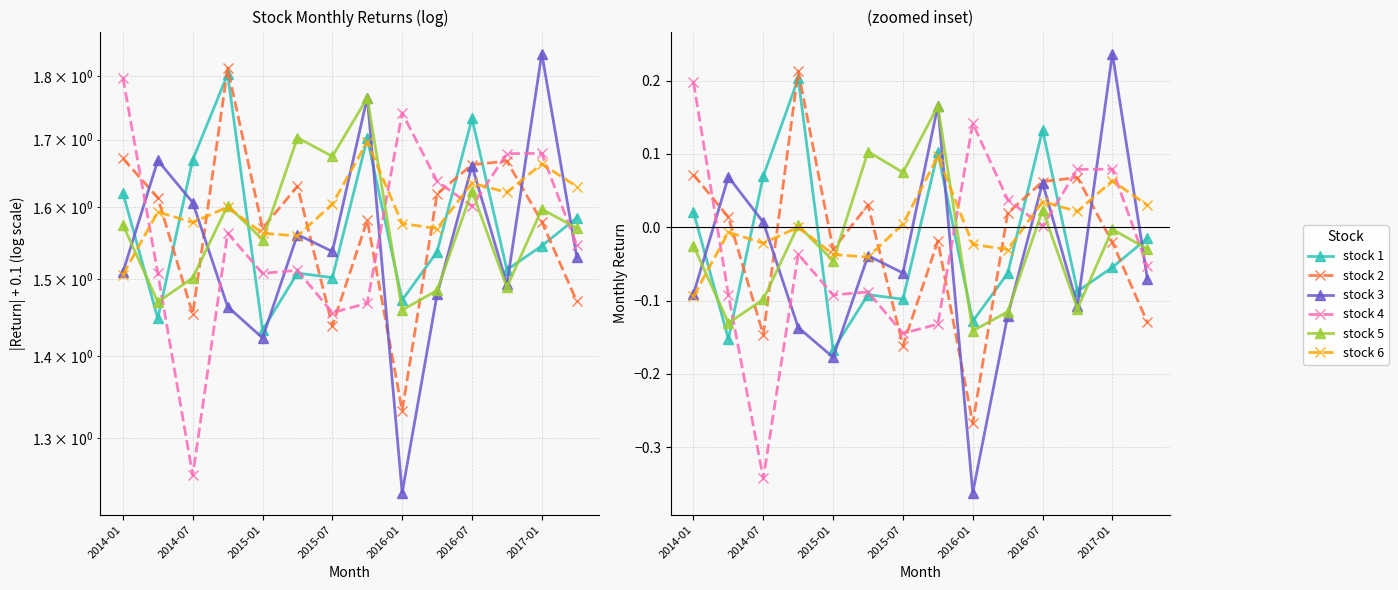

Reading left to right, what are all the values shown in this chart?

stock 1: 0.0	-0.2	0.1	0.2	-0.2	-0.1	-0.1	0.1	-0.1	-0.1	0.1	-0.1	-0.1	-0.0
stock 2: 0.1	0.0	-0.1	0.2	-0.0	0.0	-0.2	-0.0	-0.3	0.0	0.1	0.1	-0.0	-0.1
stock 3: -0.1	0.1	0.0	-0.1	-0.2	-0.0	-0.1	0.2	-0.4	-0.1	0.1	-0.1	0.2	-0.1
stock 4: 0.2	-0.1	-0.3	-0.0	-0.1	-0.1	-0.1	-0.1	0.1	0.0	0.0	0.1	0.1	-0.1
stock 5: -0.0	-0.1	-0.1	0.0	-0.0	0.1	0.1	0.2	-0.1	-0.1	0.0	-0.1	-0.0	-0.0
stock 6: -0.1	-0.0	-0.0	0.0	-0.0	-0.0	0.0	0.1	-0.0	-0.0	0.0	0.0	0.1	0.0